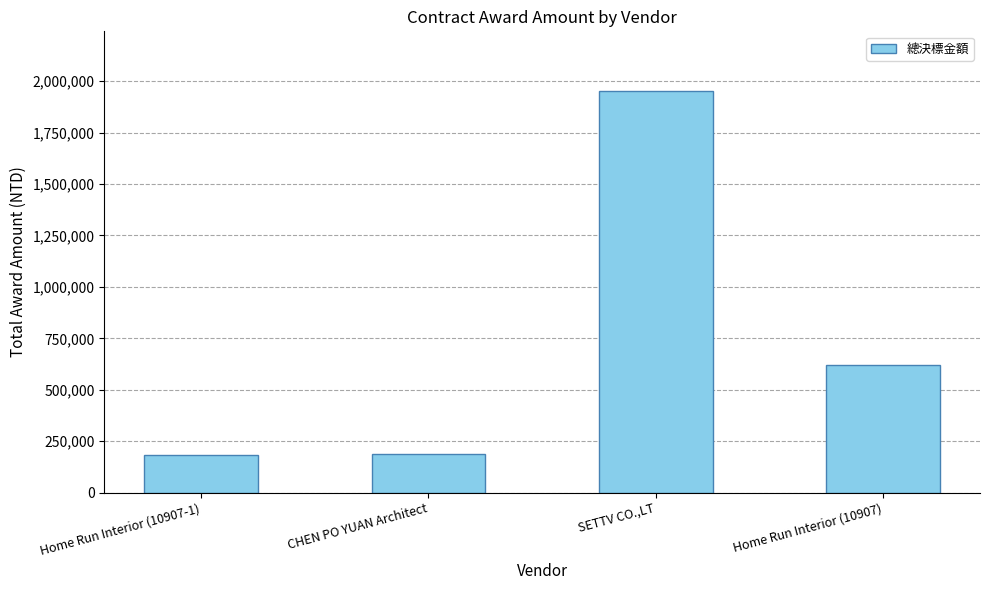

Approximately how many times larger is the value at SETTV CO.,LT compared to Home Run Interior (10907-1)?

10.7